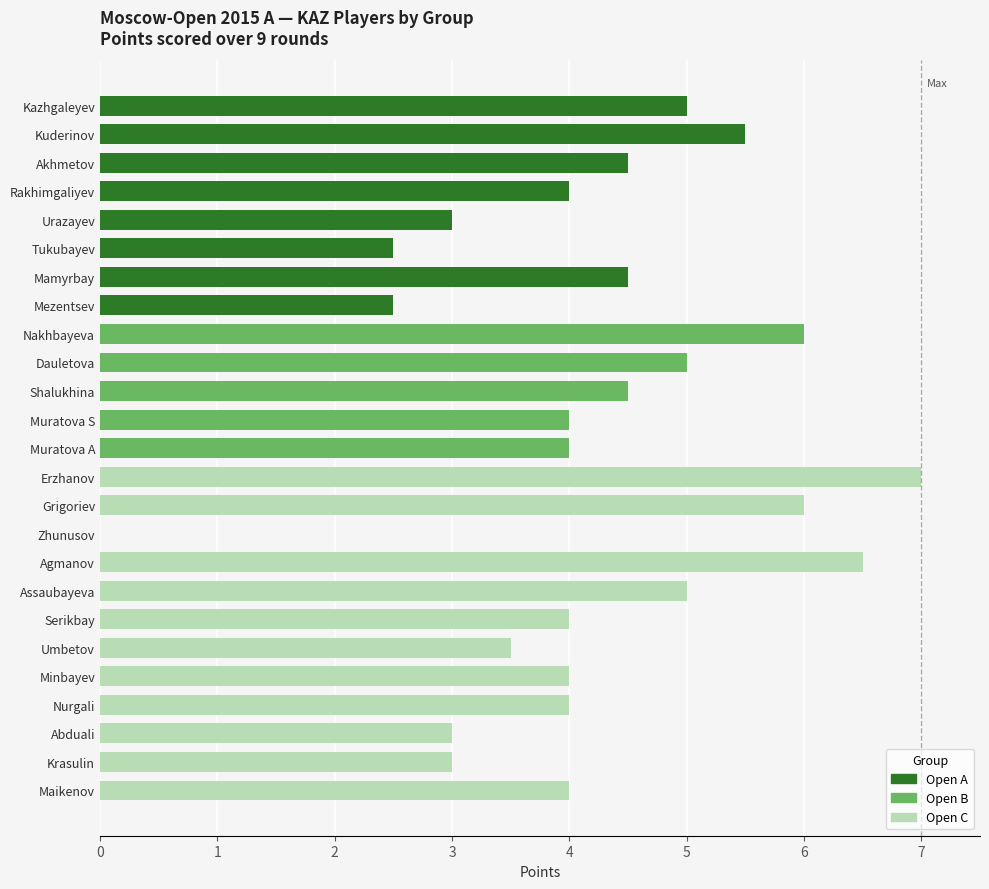

What is the greatest value displayed?

7.0